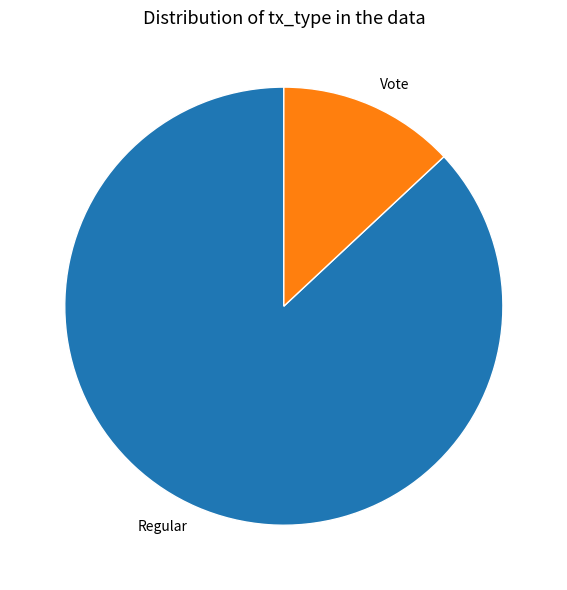

Which has a higher value, Regular or Vote?

Regular